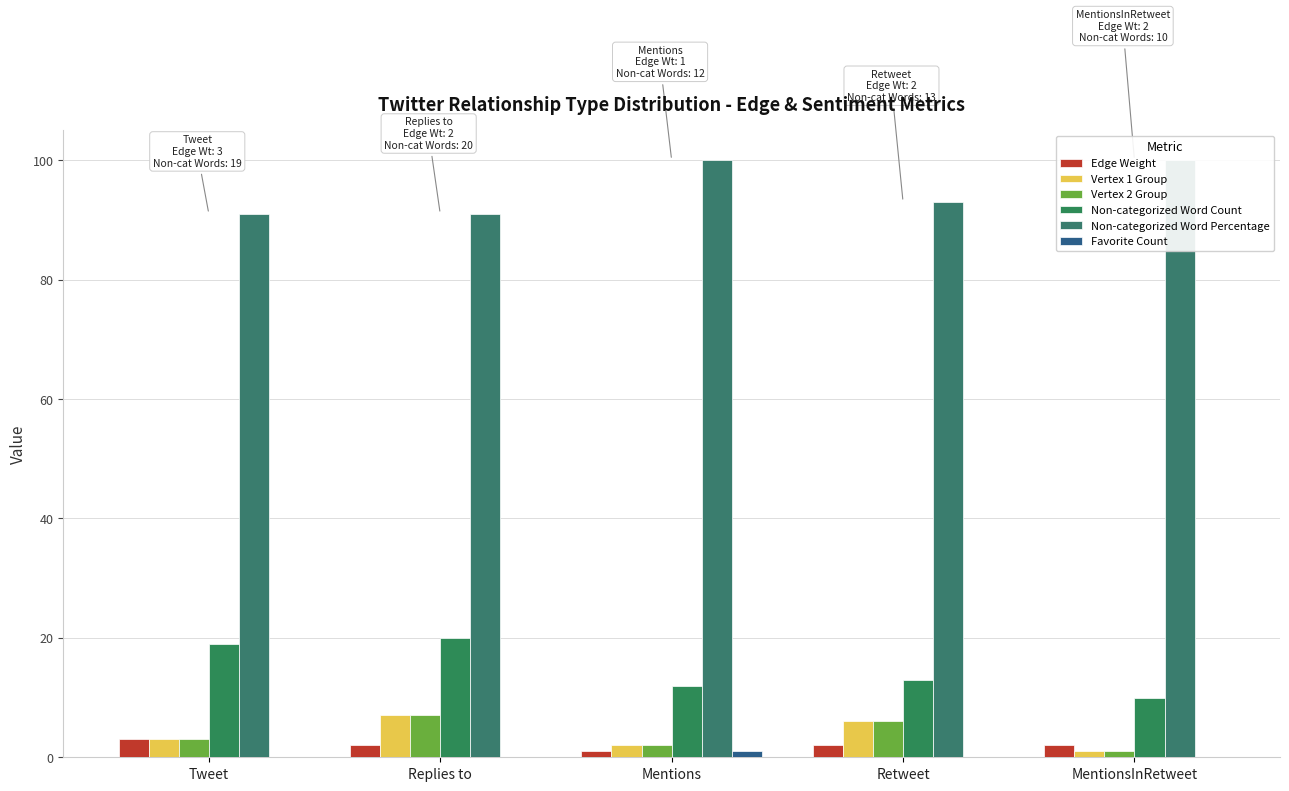

Is it true that Edge Weight equals 2 at MentionsInRetweet?

True